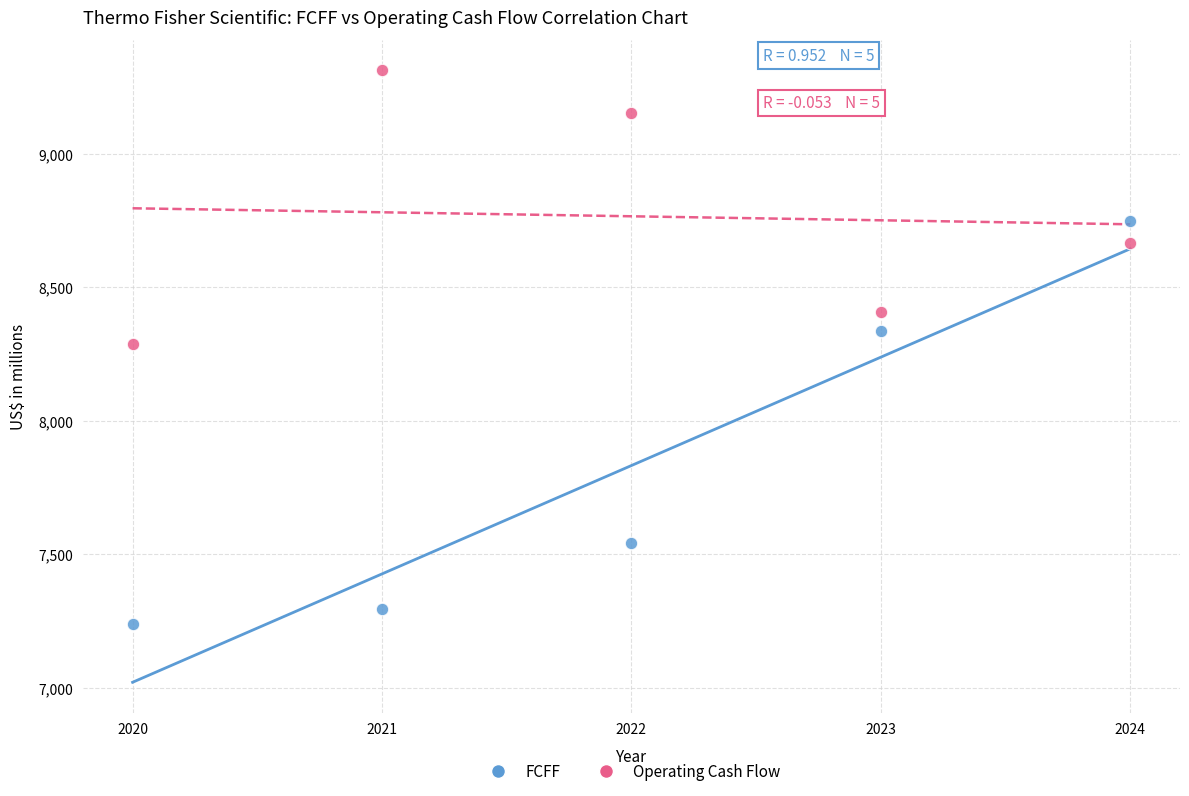

What are all the series names shown in the legend?

FCFF, Operating Cash Flow